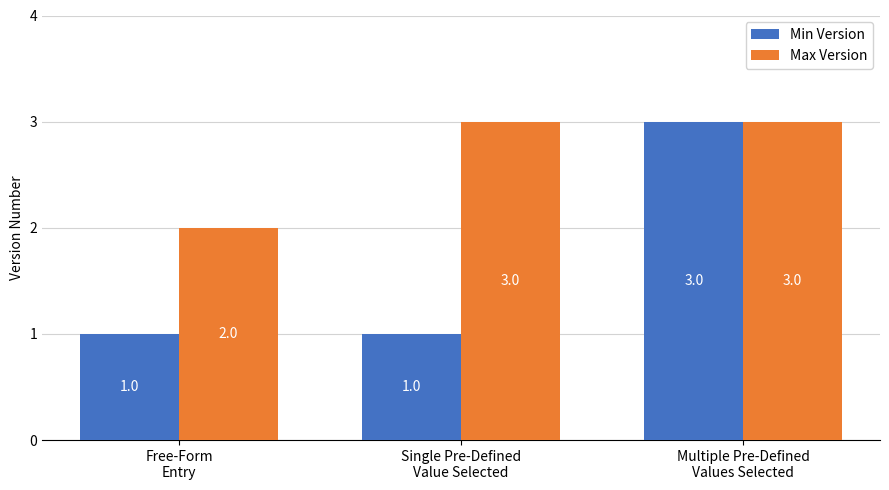

What is the label of the 2nd bar from the right?

Single Pre-Defined
Value Selected